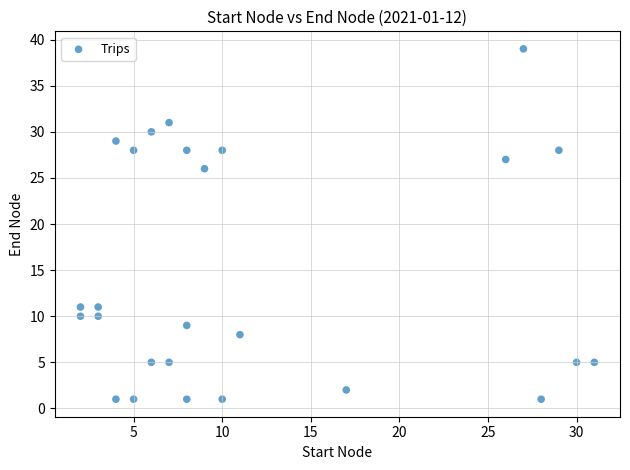

What is the range of Y values (max minus min)?

38